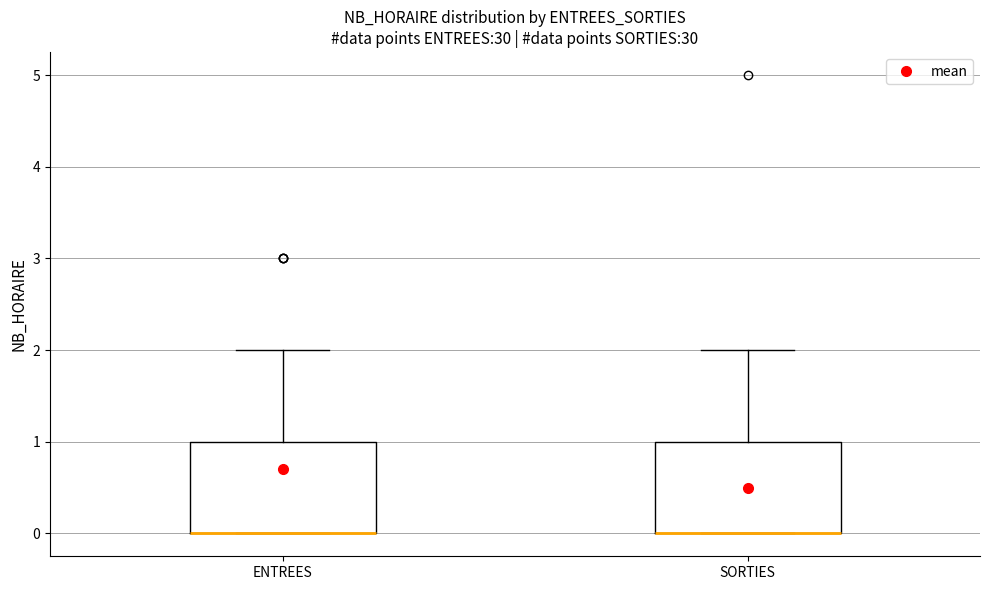

Reading left to right, read every box against the y-axis: the position of its median line, the range the box covers, and the ends of its whiskers. The values are not printed on the chart, so give them approximately, as read against the axis.

ENTREES: median 0 (drawn on the box's lower edge), box 0 to 1, whiskers 0 to 2
SORTIES: median 0 (drawn on the box's lower edge), box 0 to 1, whiskers 0 to 2